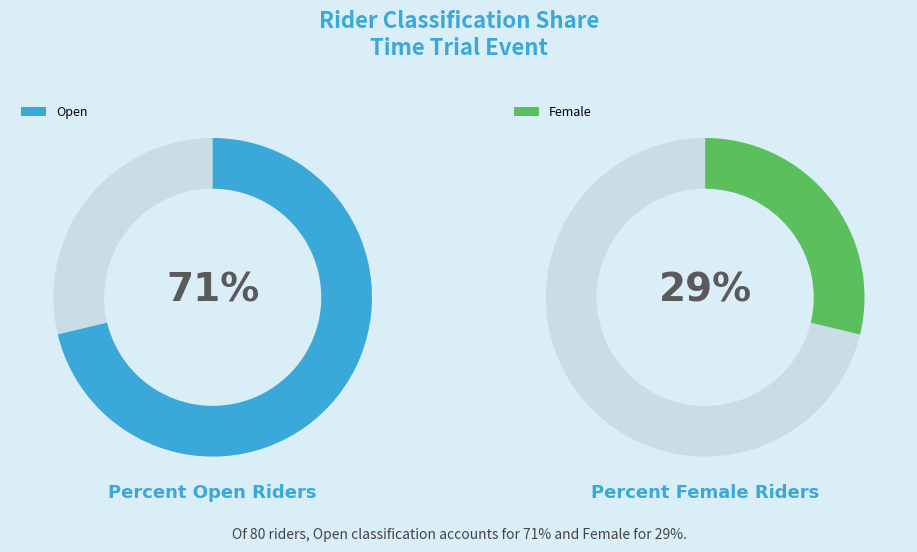

To the nearest percent, what is the difference between the largest and smallest slice percentages?

42%